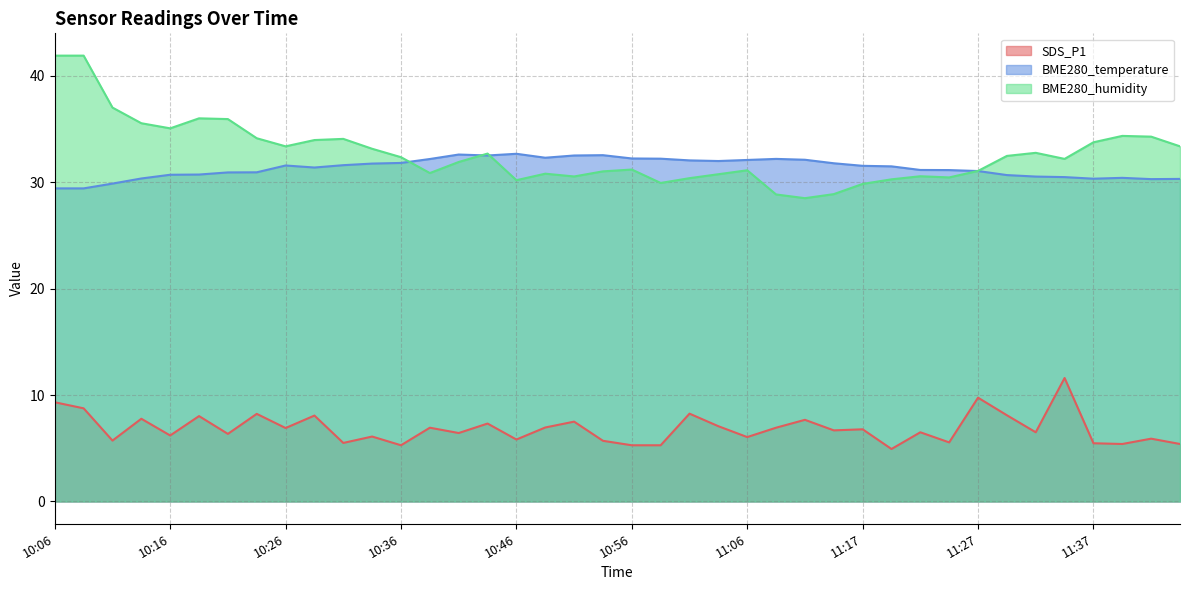

Where does the SDS_P1 series first go above 6?

10:06